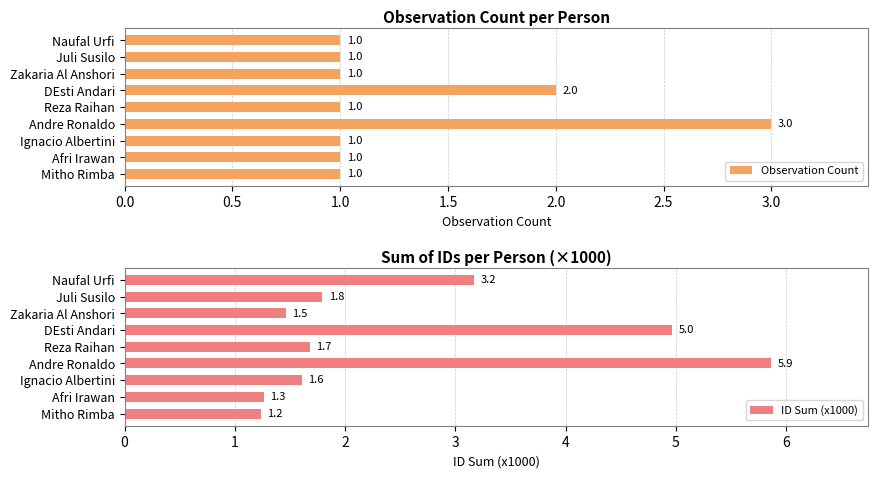

Where is Observation Count nearest to the value 2?

DEsti Andari